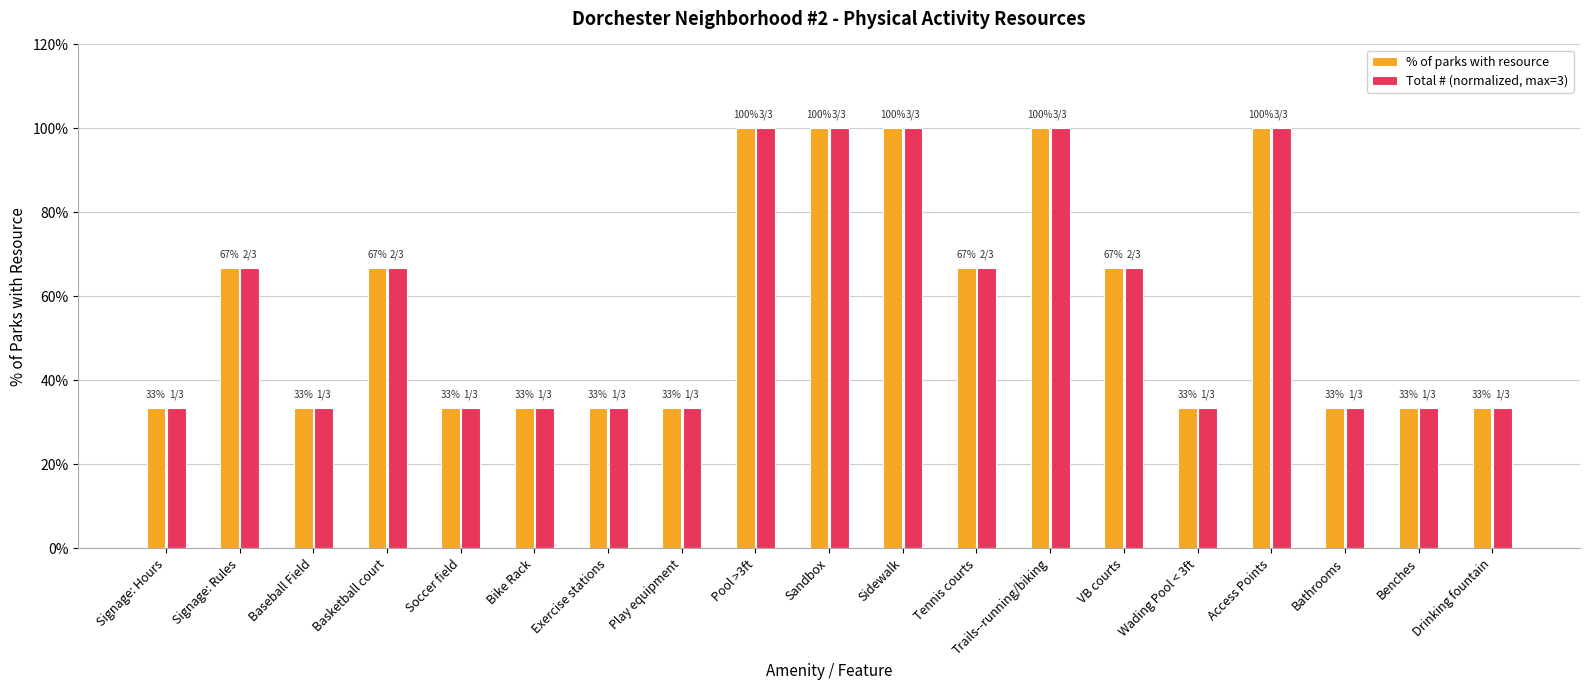

Does the chart contain stacked bars?

No